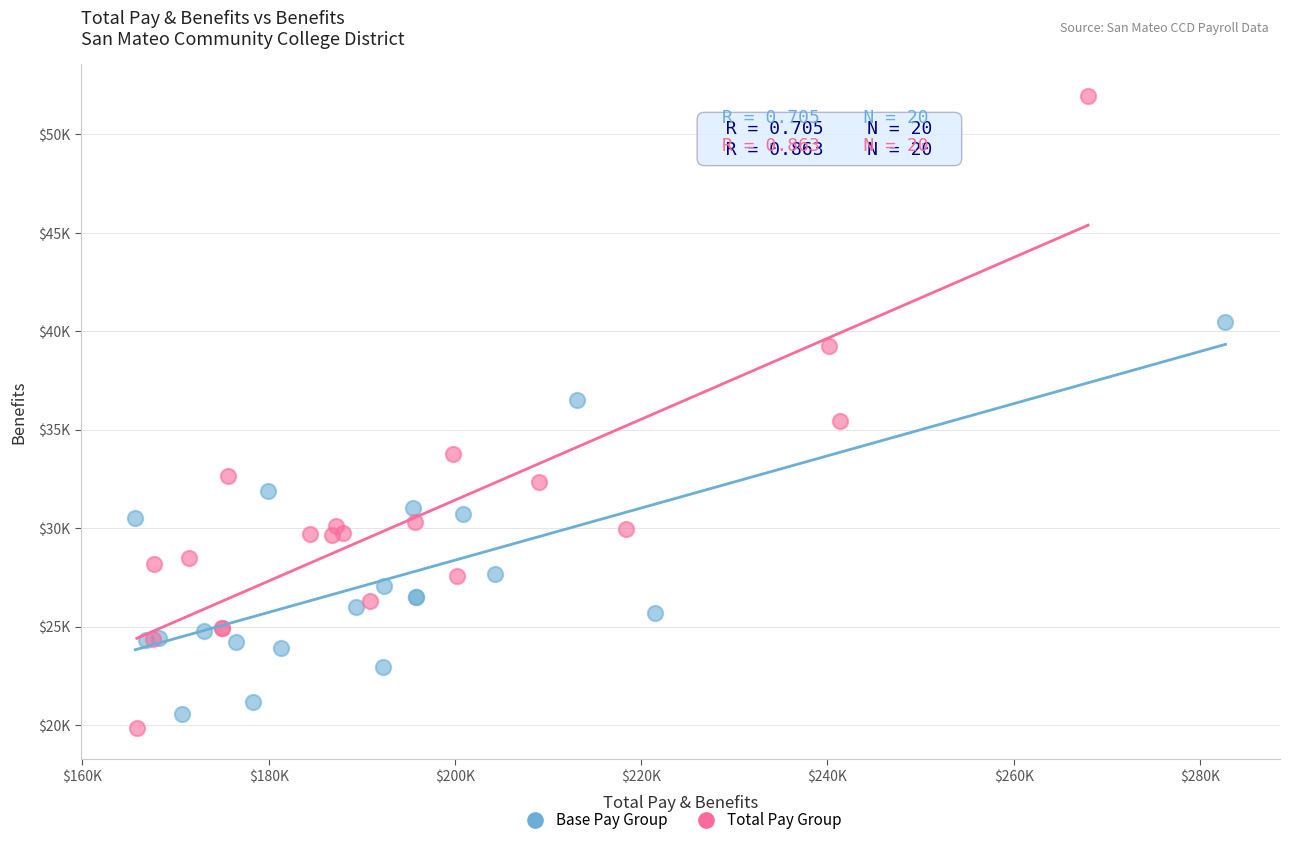

Which series has the largest Y range (max minus min)?

Total Pay Group